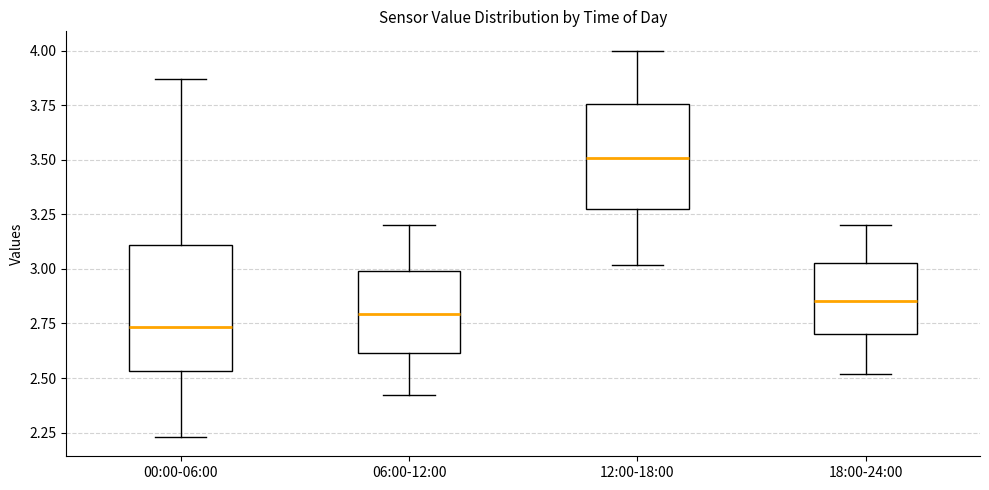

Reading left to right, transcribe this box plot: for each box, give where its median line is, the range the box spans, and where its two whiskers end, as read against the y-axis. The values are not printed on the chart, so give them approximately, as read against the axis.

00:00-06:00: median 2.75, box 2.55 to 3.10, whiskers 2.25 to 3.85
06:00-12:00: median 2.80, box 2.60 to 3.00, whiskers 2.40 to 3.20
12:00-18:00: median 3.50, box 3.25 to 3.75, whiskers 3.00 to 4.00
18:00-24:00: median 2.85, box 2.70 to 3.05, whiskers 2.50 to 3.20